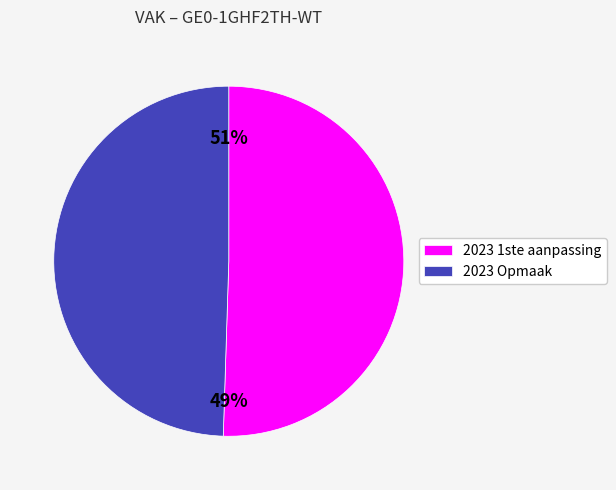

How many slices are in this pie chart?

2